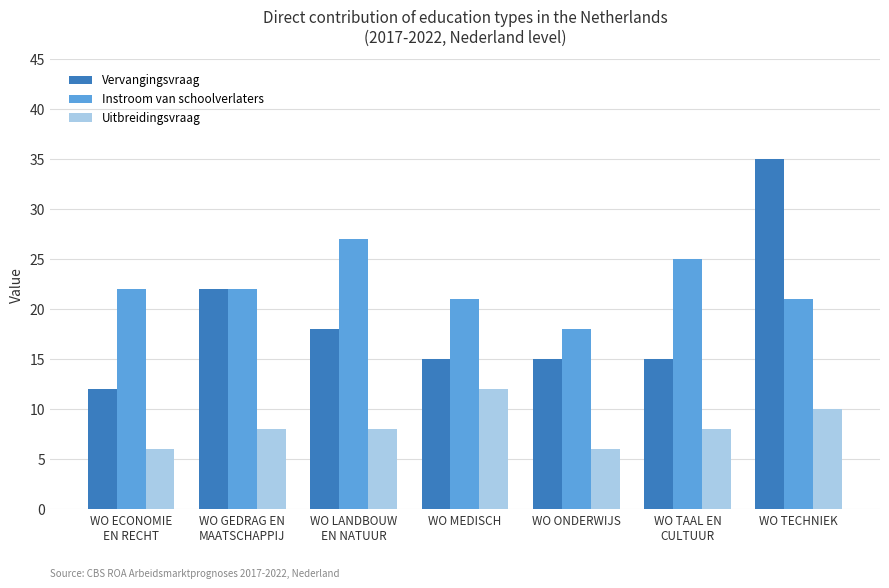

Rank the series by their average value, from lowest to highest.

Uitbreidingsvraag, Vervangingsvraag, Instroom van schoolverlaters